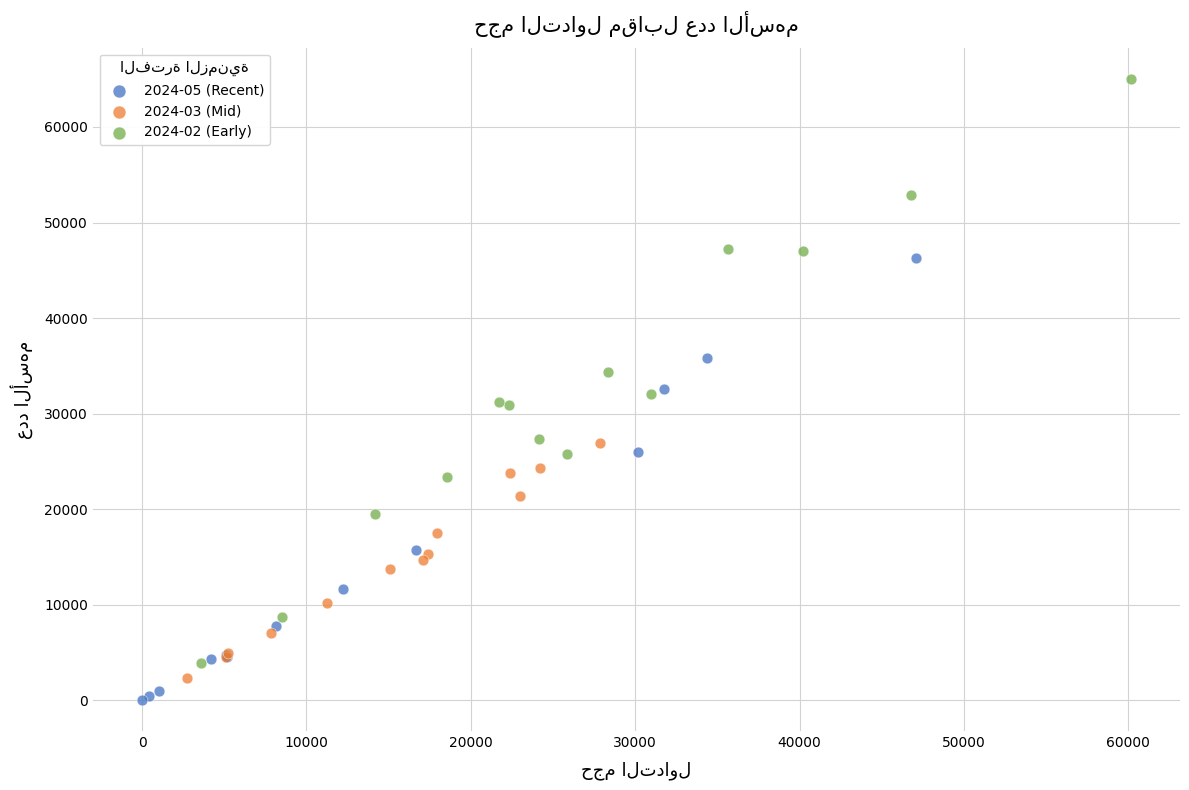

Which series has the widest spread of Y values?

2024-02 (Early)